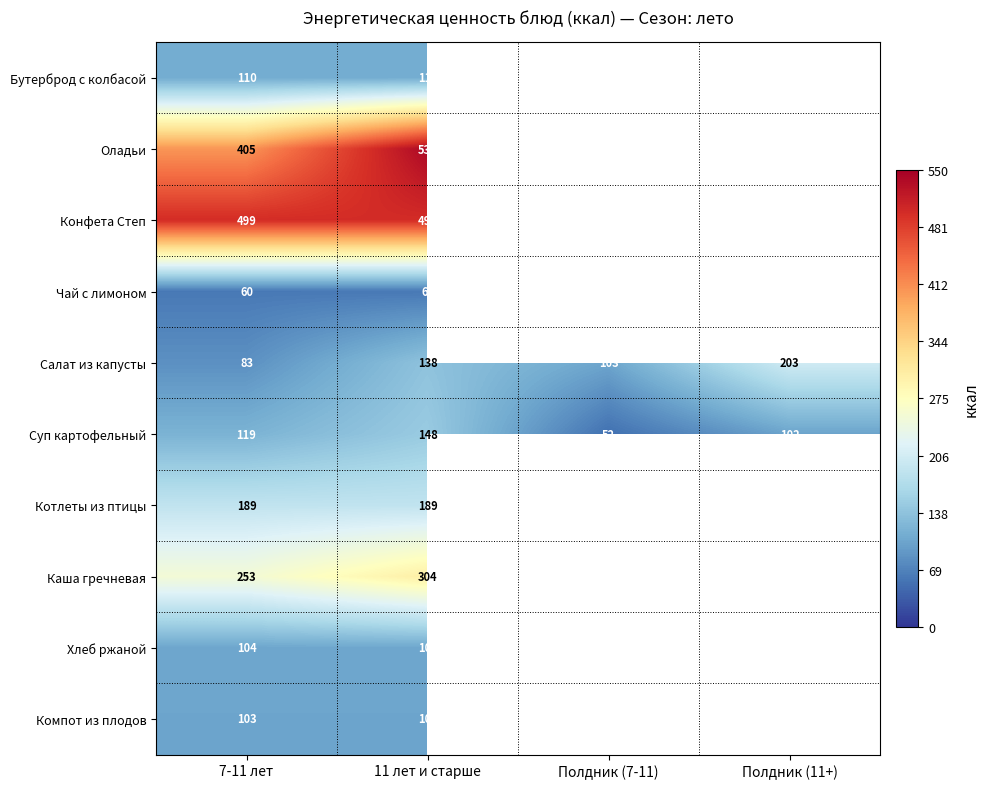

What is the sum of the Салат из капусты values at Полдник (7-11) and Полдник (11+)?

306